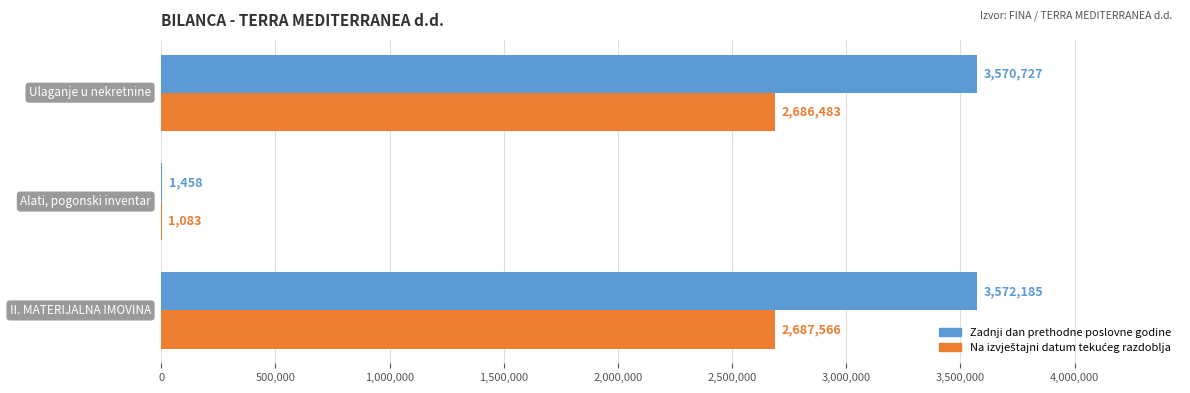

What is the maximum value shown in the chart?

3572185